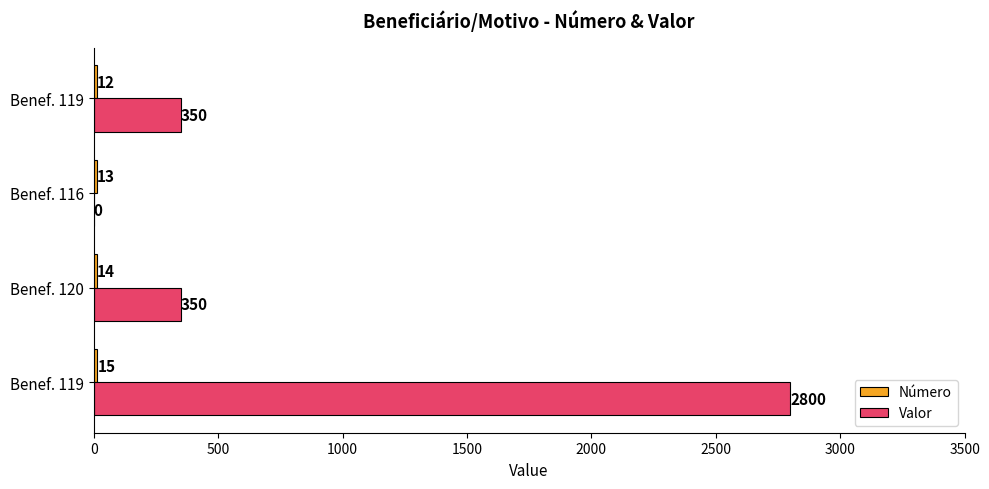

How many distinct data groups are displayed?

2